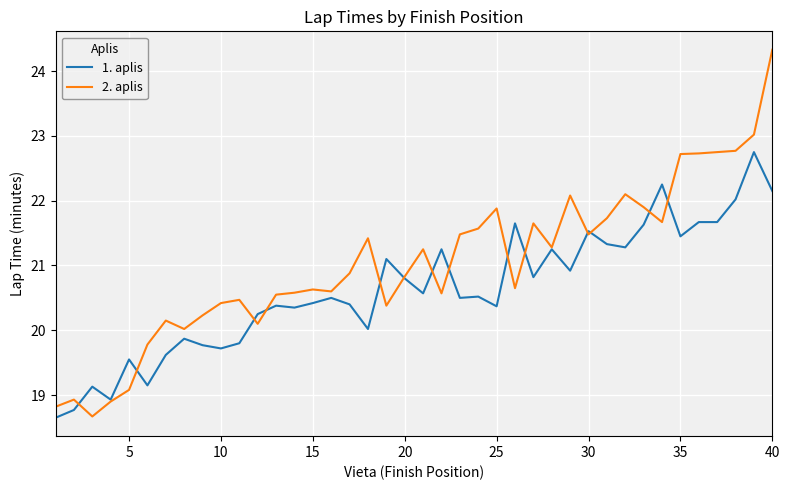

What is the difference between the maximum and second lowest values in the 2. aplis series?

5.5